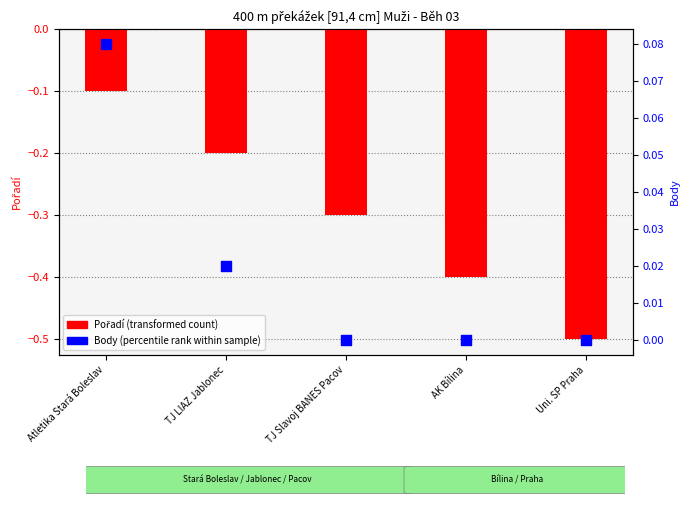

Is the value of Body (percentile rank) at AK Bílina greater than the value of Pořadí (transformed) at Atletika Stará Boleslav?

Yes